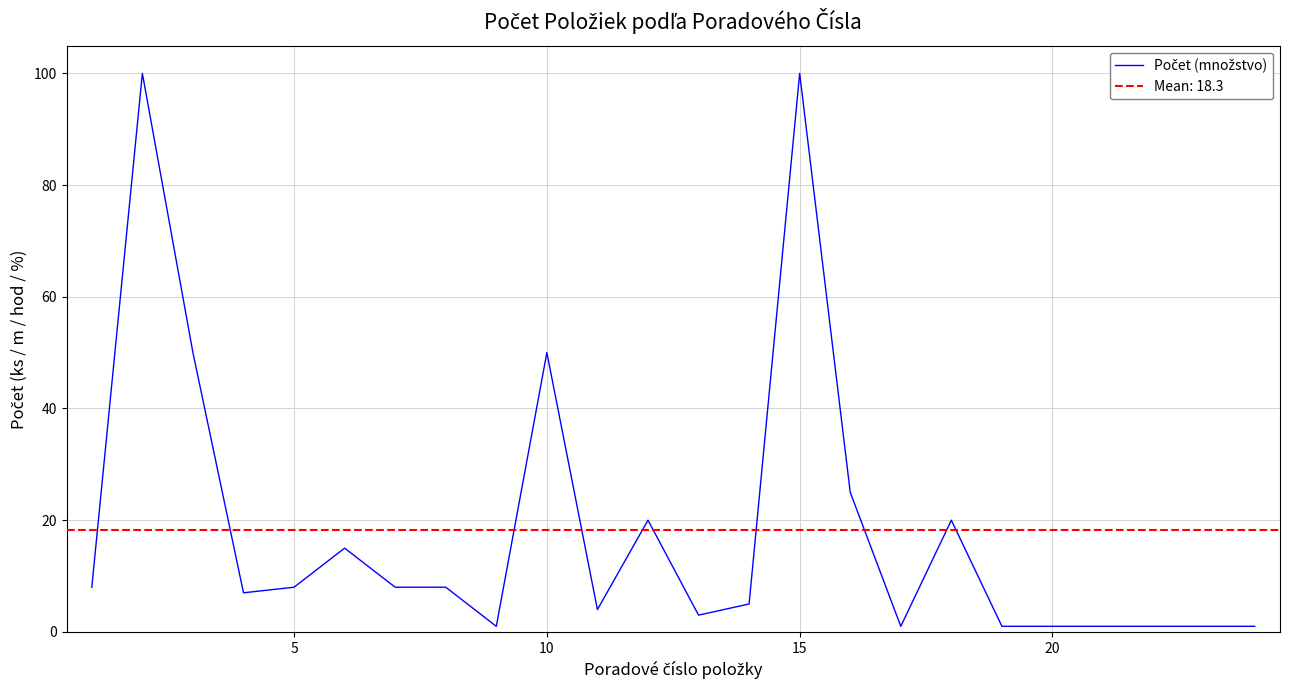

Which has a higher value, 20 or 19?

20